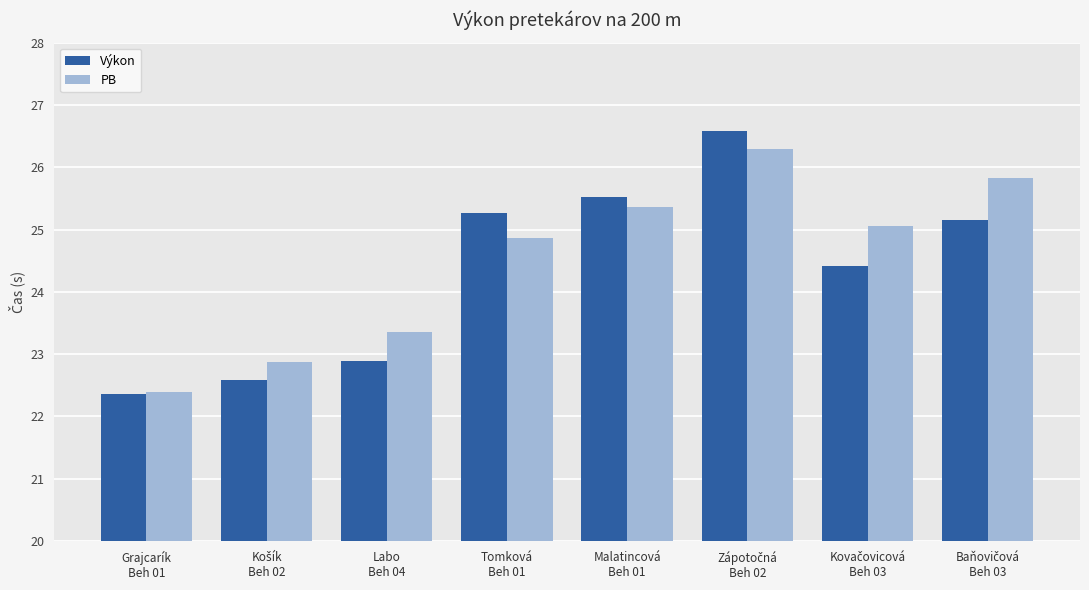

What is the label of the 5th bar from the left?

Malatincová
Beh 01